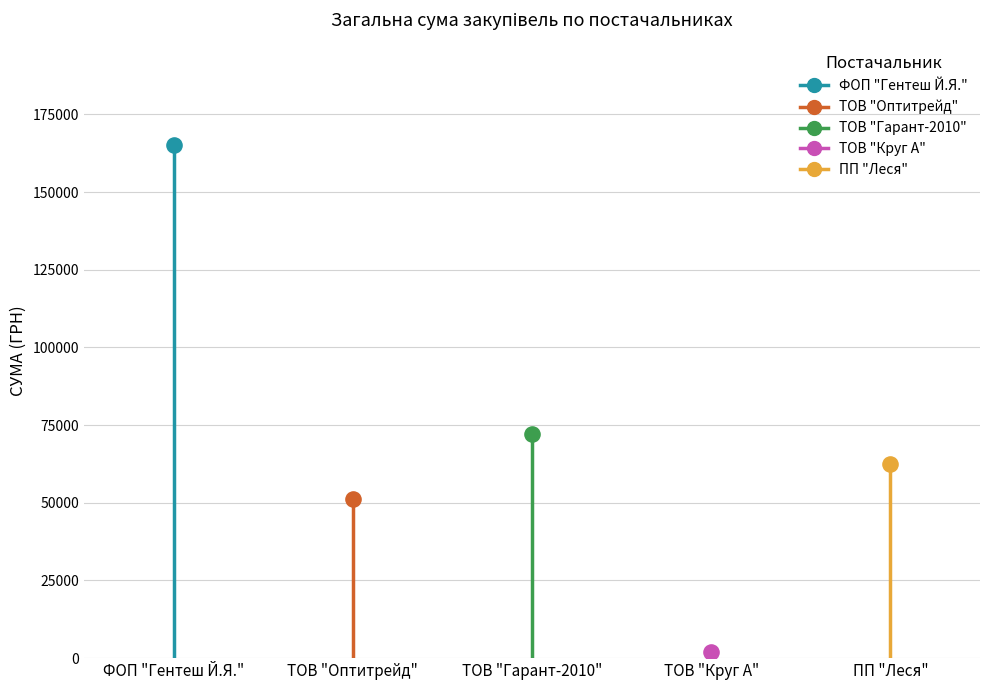

What is the change in value from ФОП "Гентеш Й.Я." to ТОВ "Оптитрейд"?

-113877.9